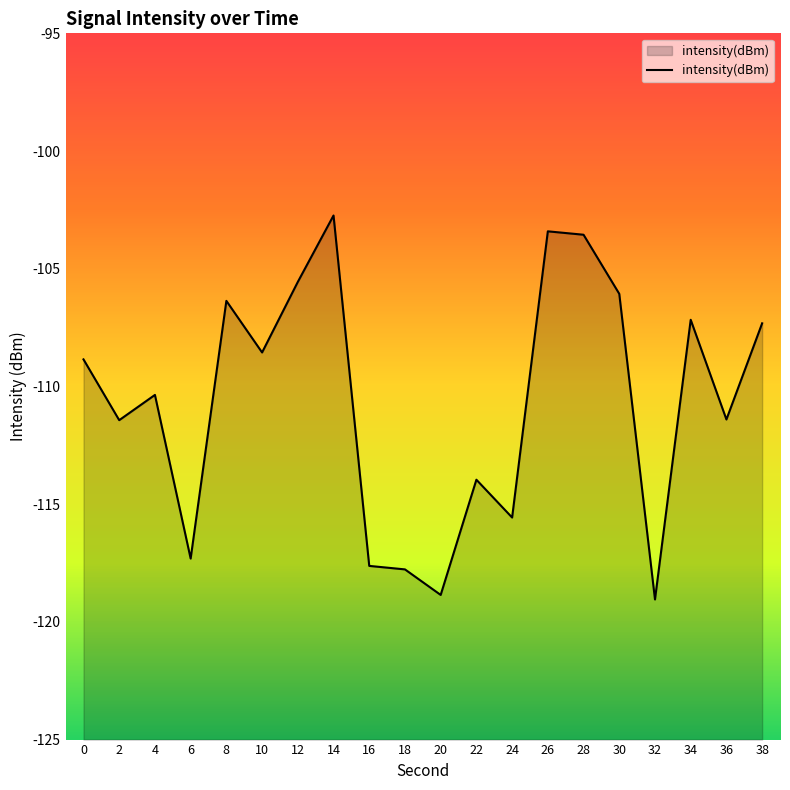

What is the difference between the values at 30 and 12?

0.5